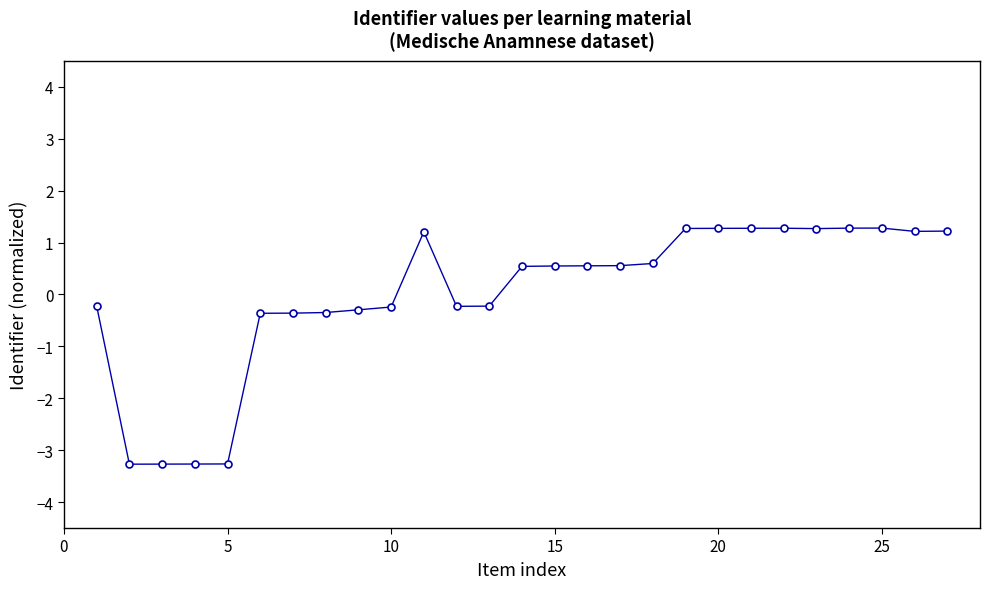

What is the value of the 20th point from the left?

1.3